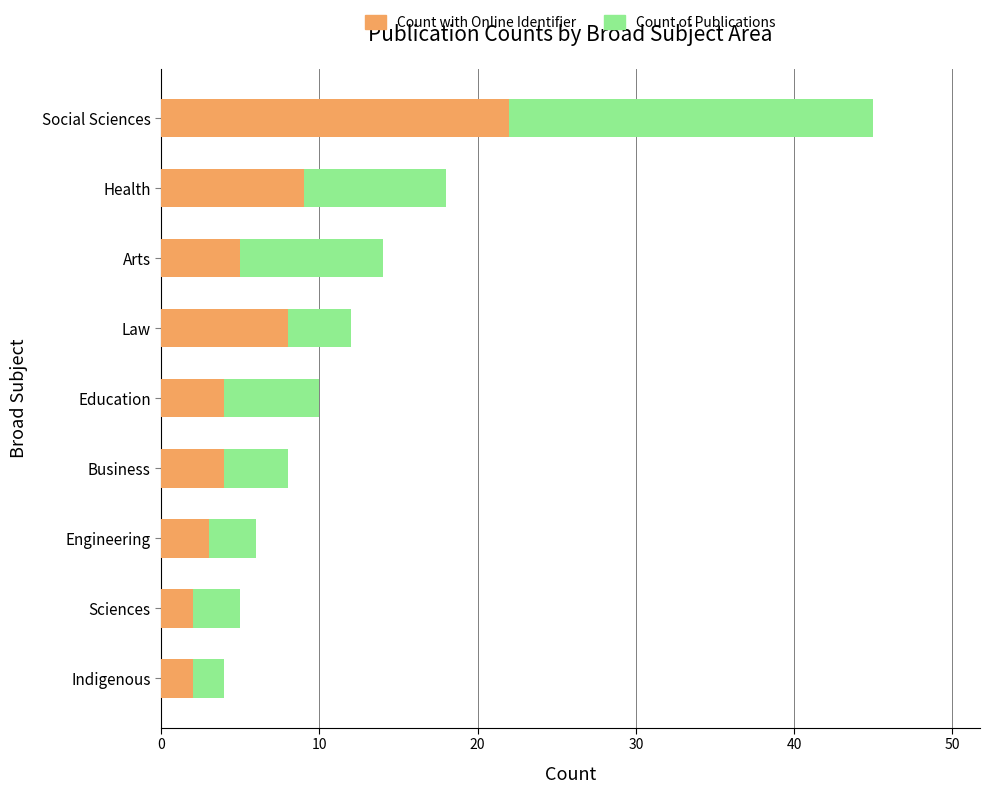

What is the difference between the maximum and minimum values in the Count of Publications series?

41